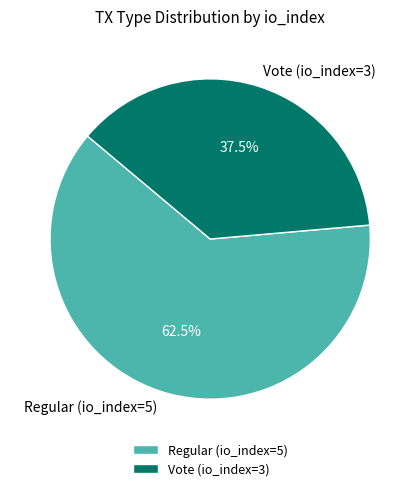

Rank the categories by value from lowest to highest.

Vote (io_index=3), Regular (io_index=5)